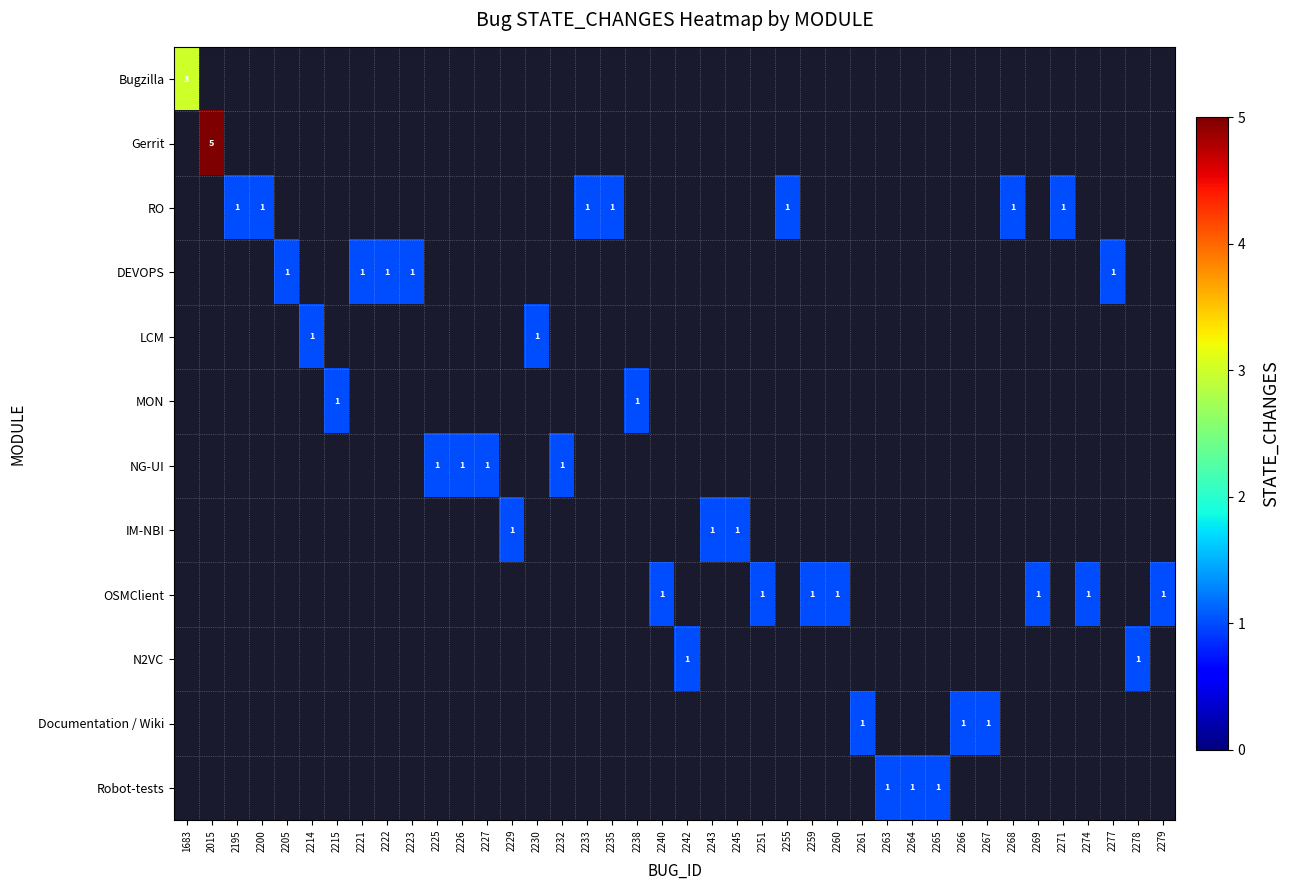

The OSMClient series shows 2 at 2269. True or false?

False